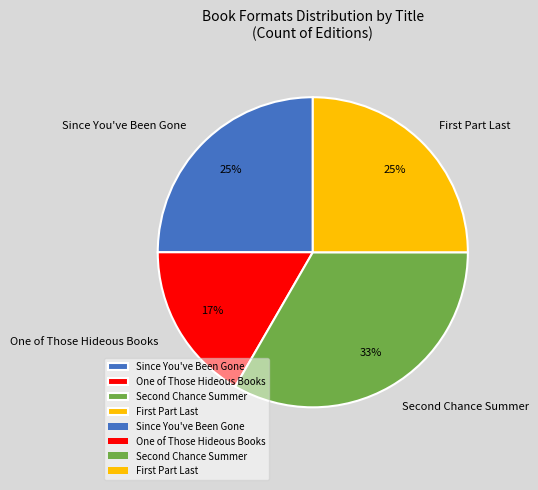

Which category has the biggest portion of the pie?

Second Chance Summer